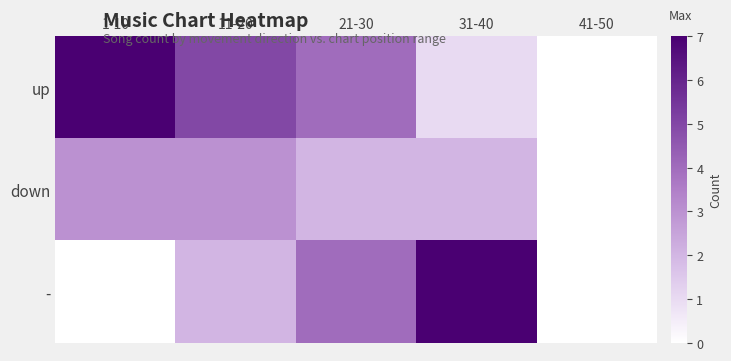

At how many categories does at least one series exceed 6?

2